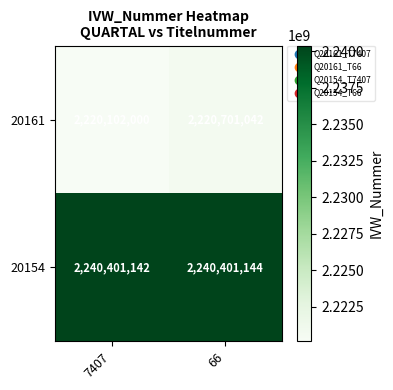

Read the 20161 value at 66, to the nearest 10.

2220701040